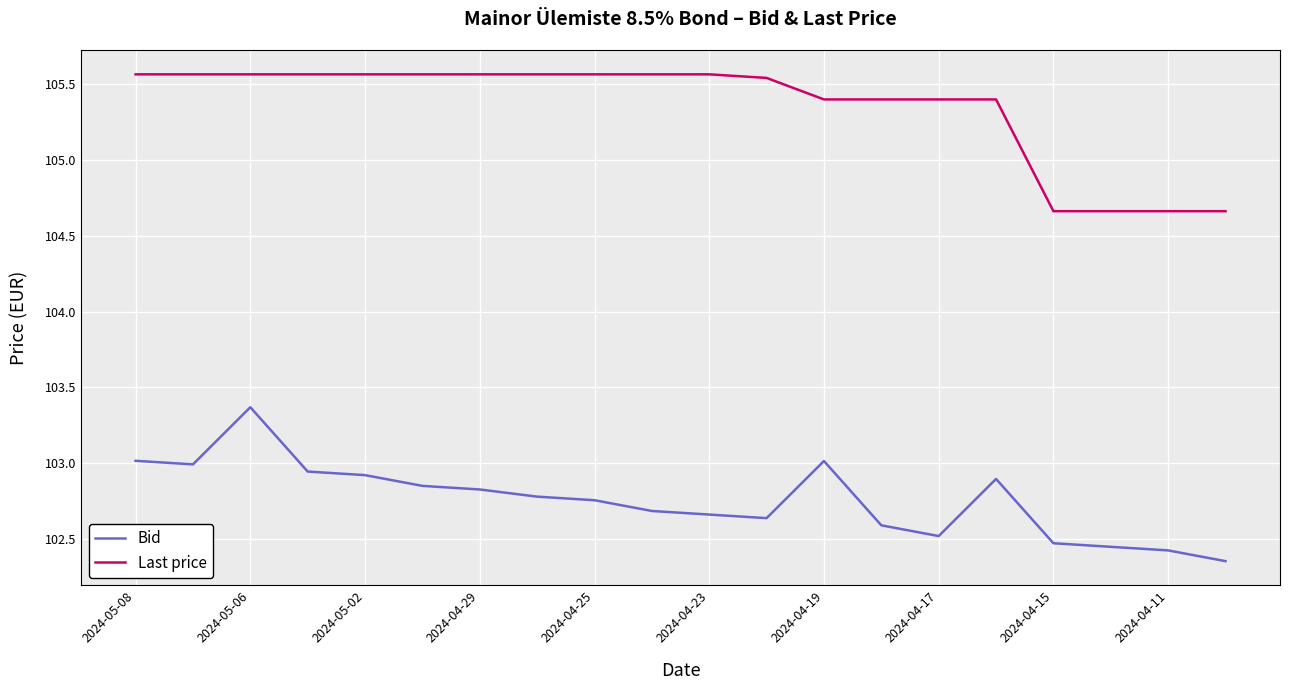

Which series has the largest total across all categories?

Last price